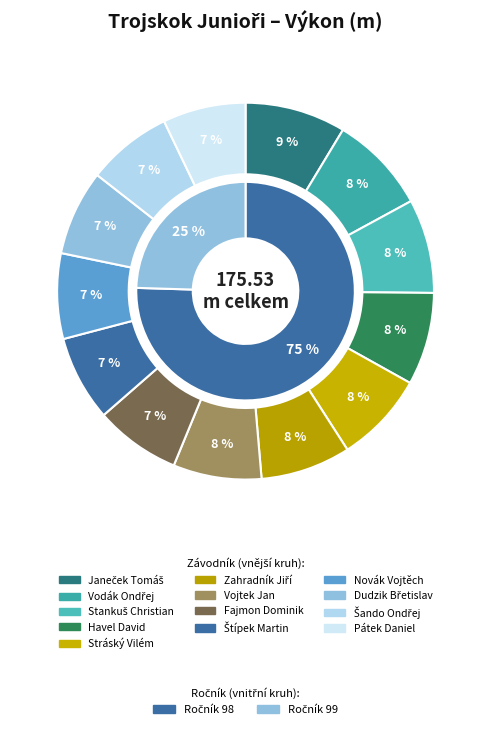

How many slices are in this pie chart?

13